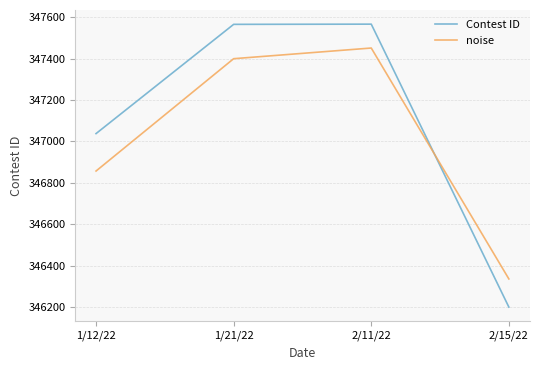

True or false: noise has a value of 347399.3 at 1/21/22.

True